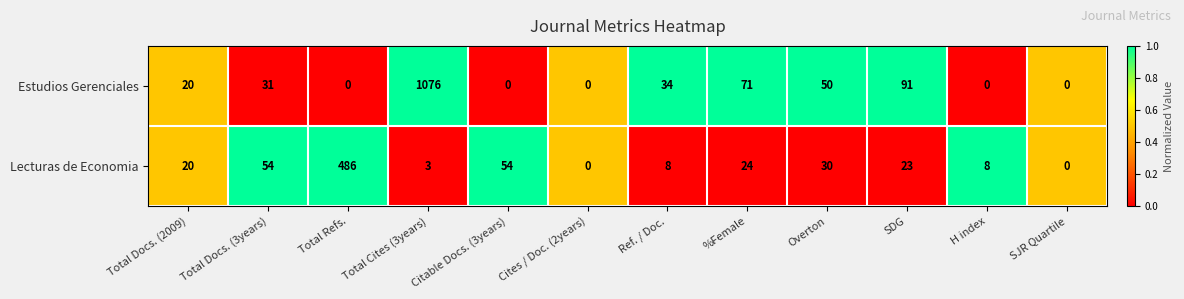

True or false: Lecturas de Economia has a value of 54 at Total Docs. (3years).

True